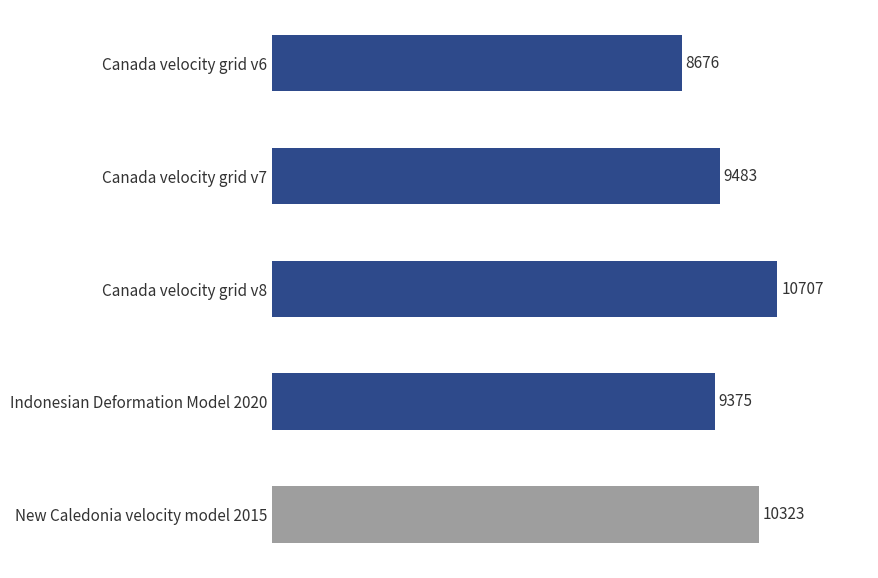

Approximately how many times larger is the value at New Caledonia velocity model 2015 compared to Canada velocity grid v8?

1.0